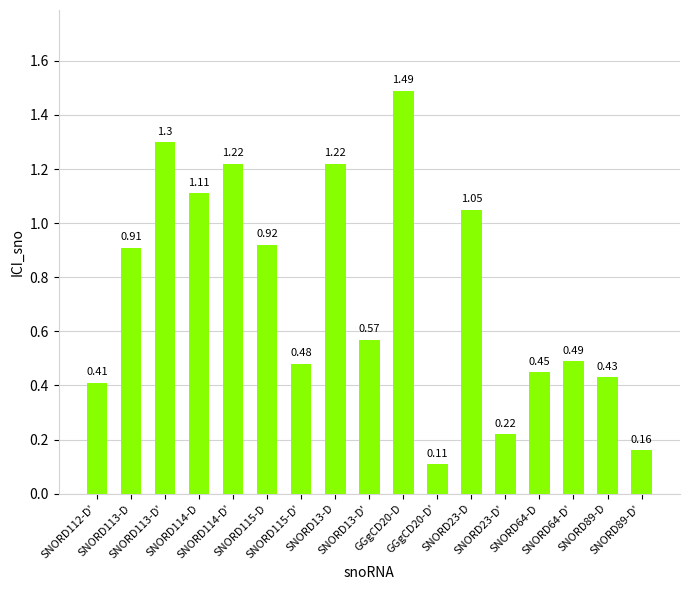

What is the difference between the maximum and minimum values?

1.4